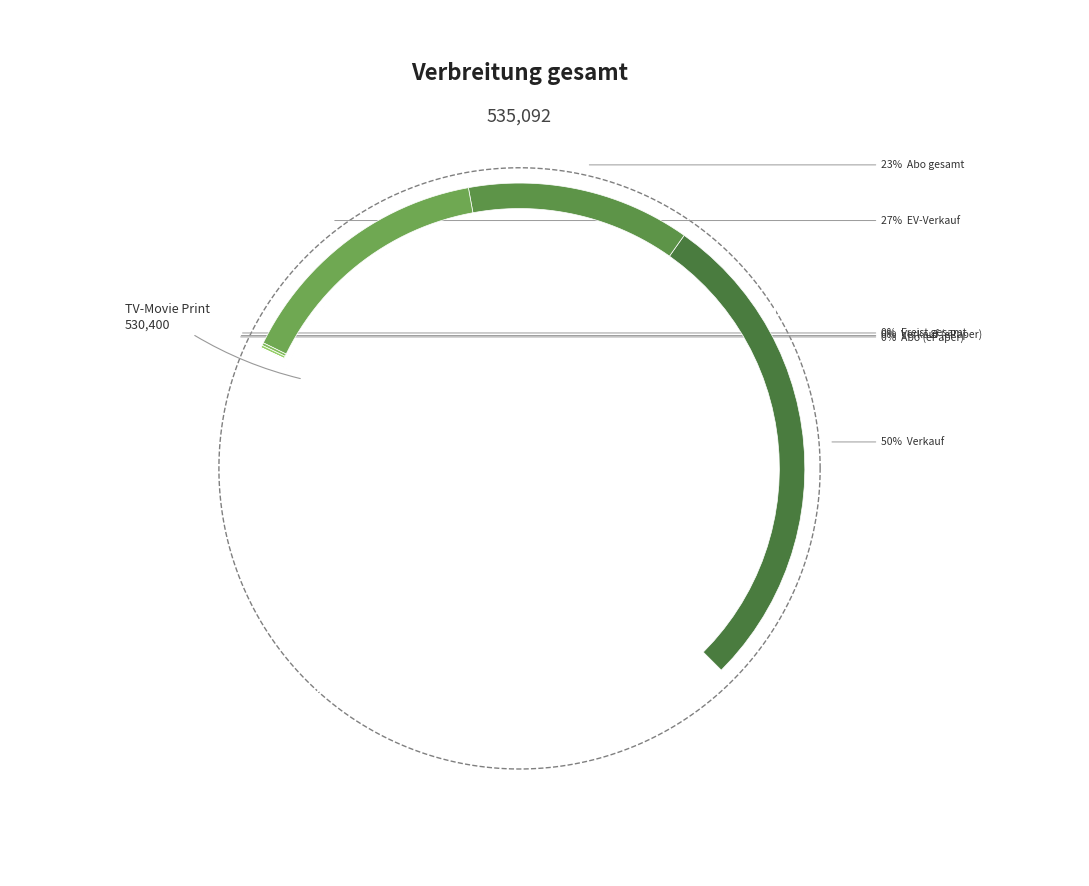

Count the number of slices in the pie.

2